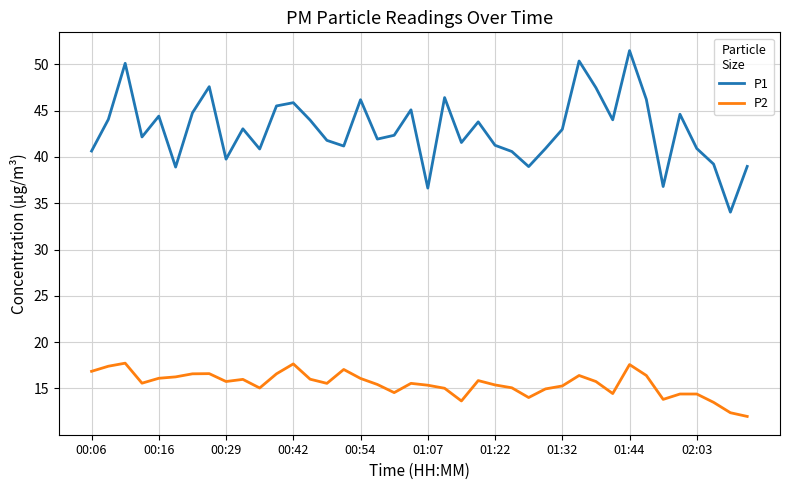

True or false: P2 and P1 intersect in this chart.

False